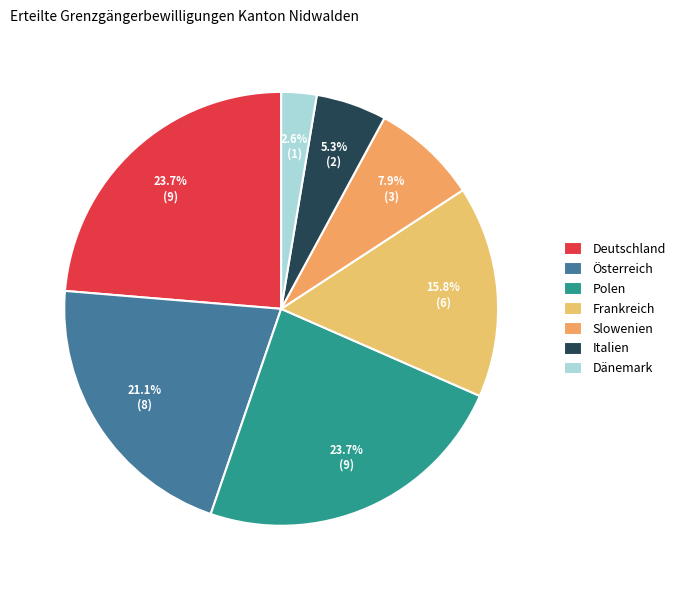

To the nearest percent, what percentage of the pie is Dänemark?

3%